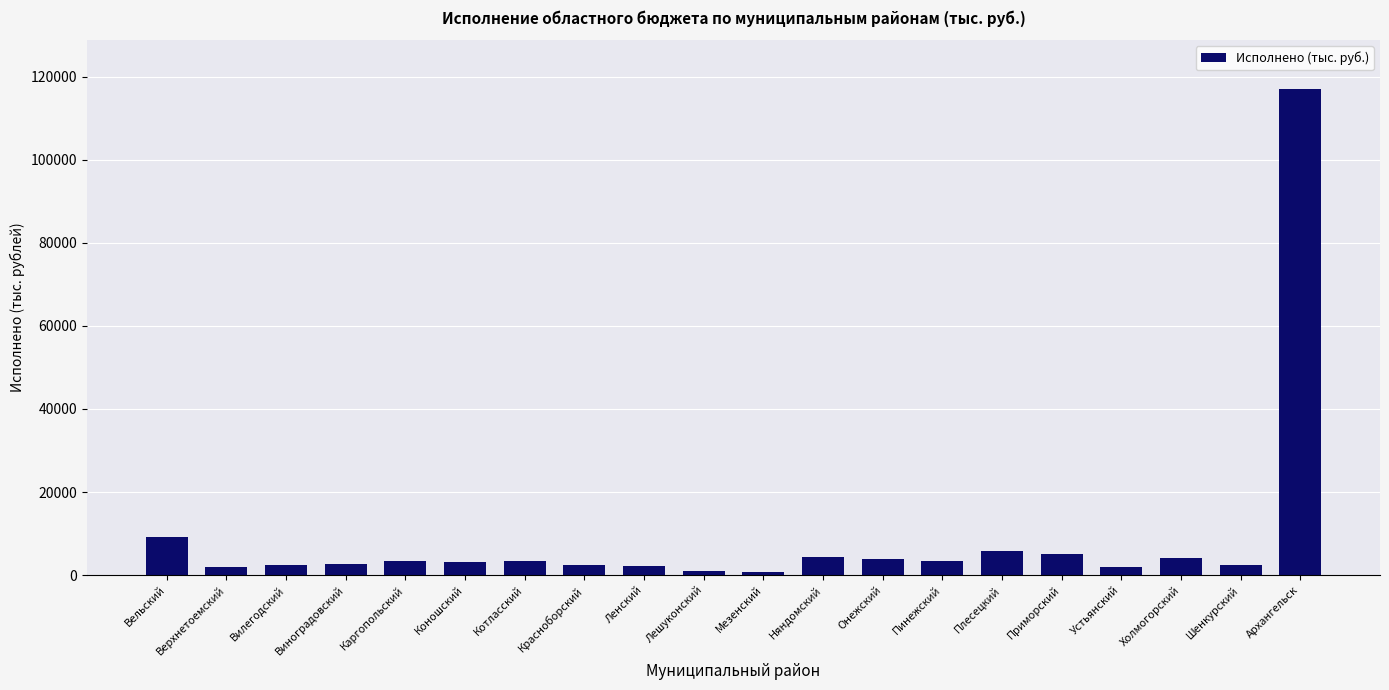

Are the bars grouped side by side (vs. stacked)?

No